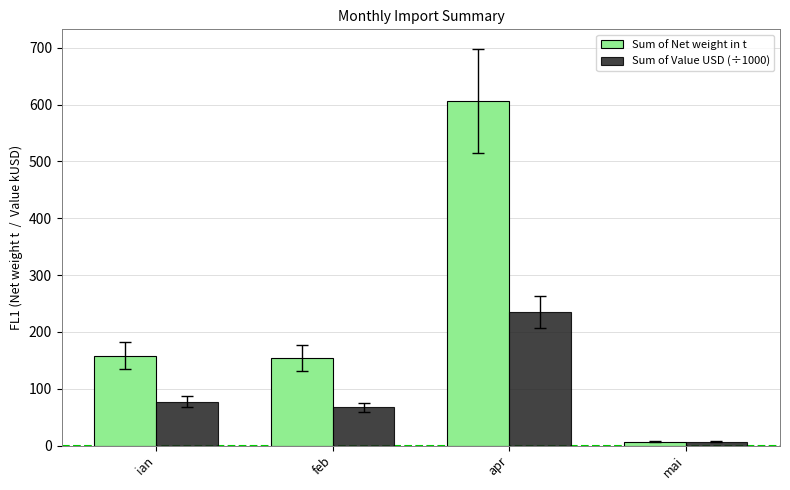

List the series in order of their peak value, lowest first.

Sum of Value USD (÷1000), Sum of Net weight in t